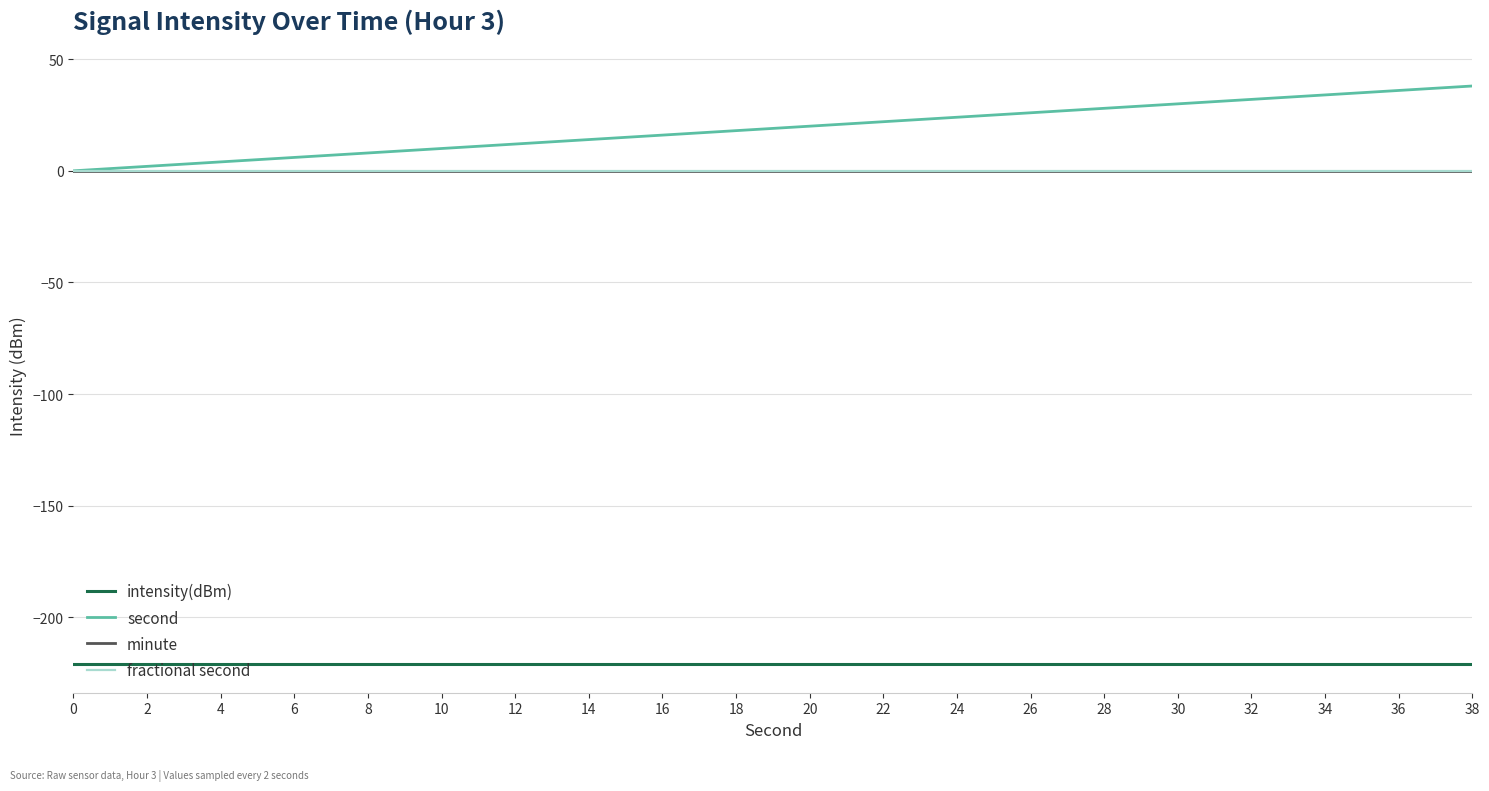

True or false: second and fractional second intersect in this chart.

False